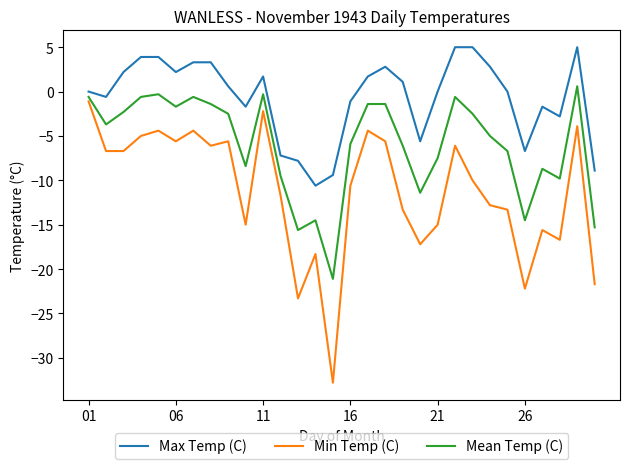

What is the difference between the maximum and minimum values in the Min Temp (C) series?

31.7